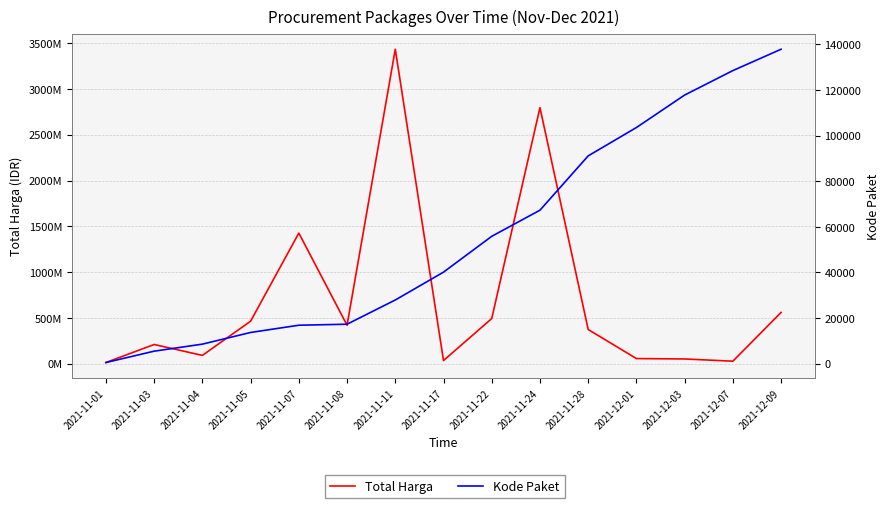

What is the approximate value of Kode Paket at 2021-11-05, to the nearest 10?

13650